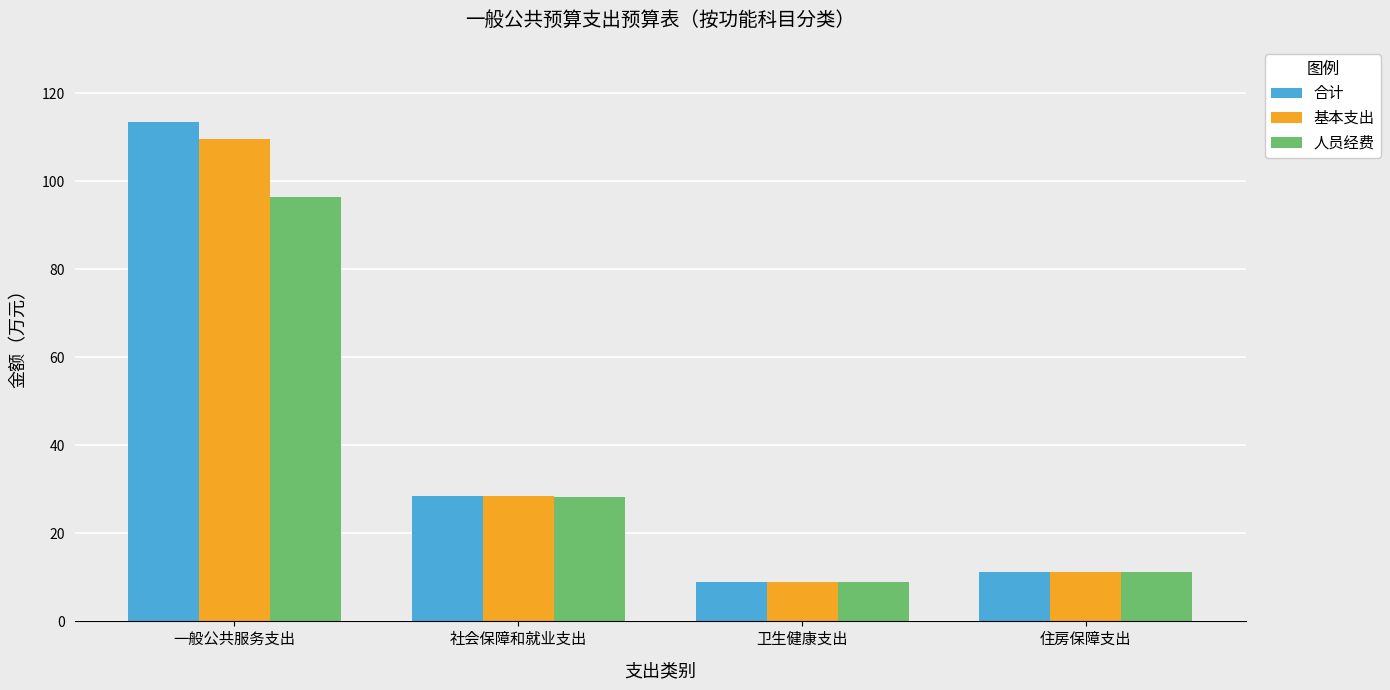

What is the difference between the highest and lowest values at 一般公共服务支出?

17.1